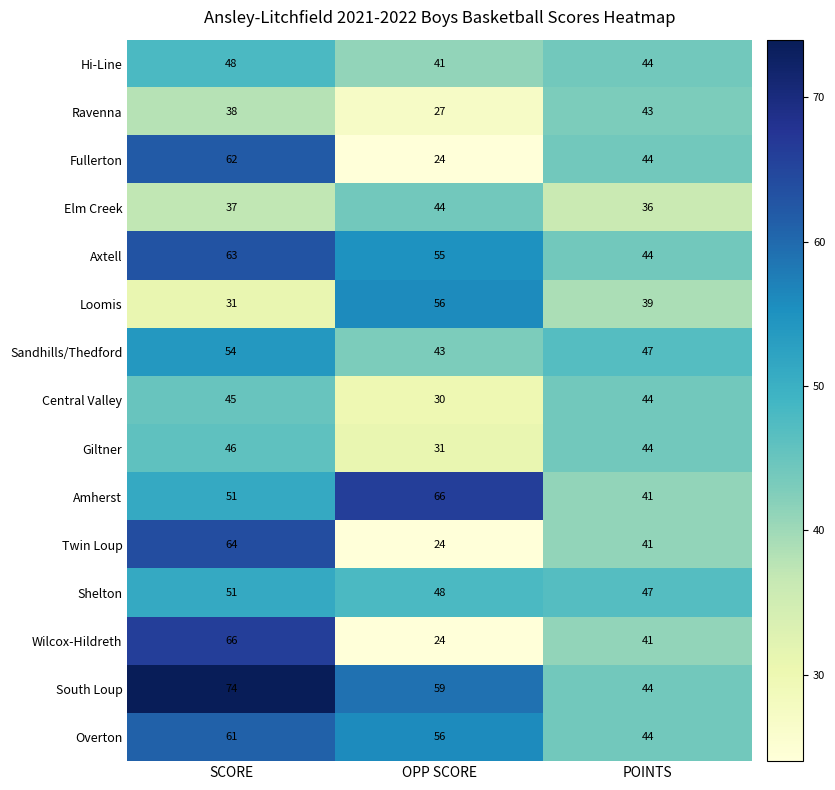

Where does the Twin Loup series first go above 41?

SCORE